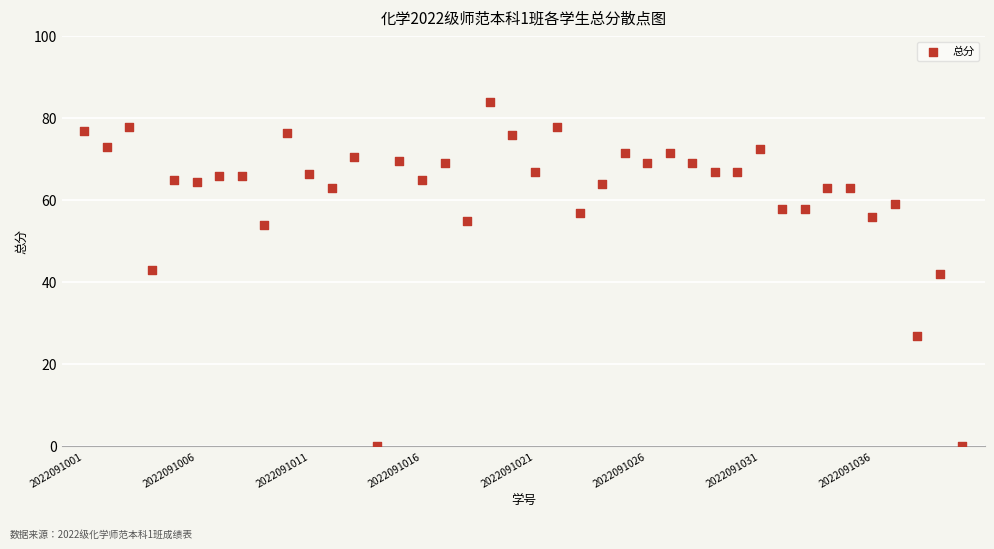

What is the range of X values (max minus min)?

39.0